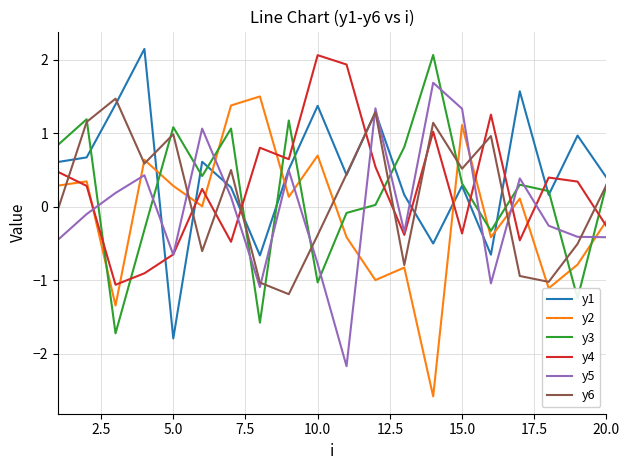

What is the greatest value displayed?

2.1